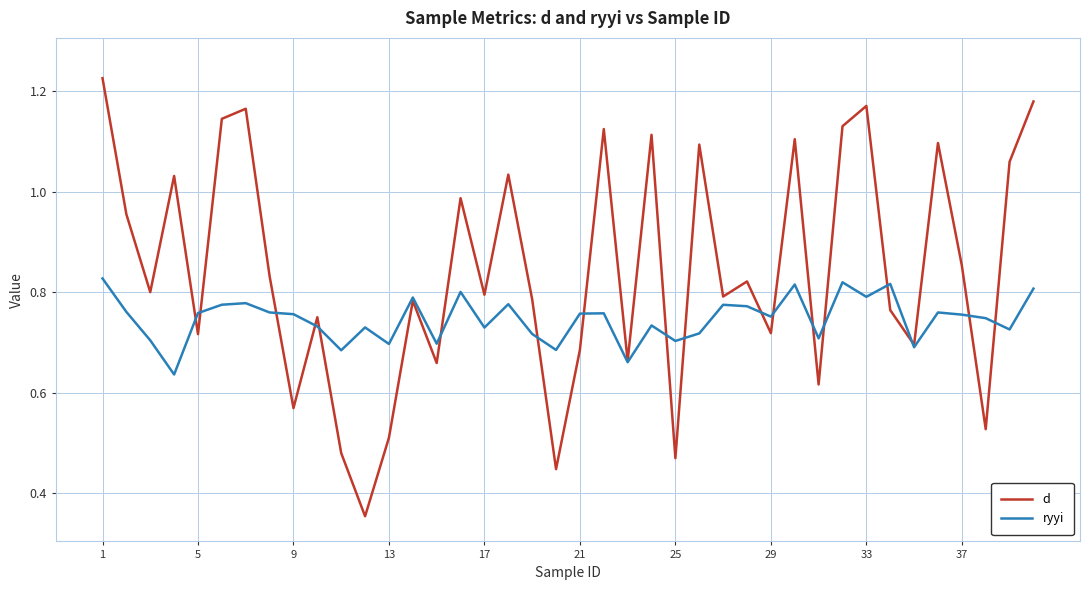

Rank the series by their average value, from lowest to highest.

ryyi, d